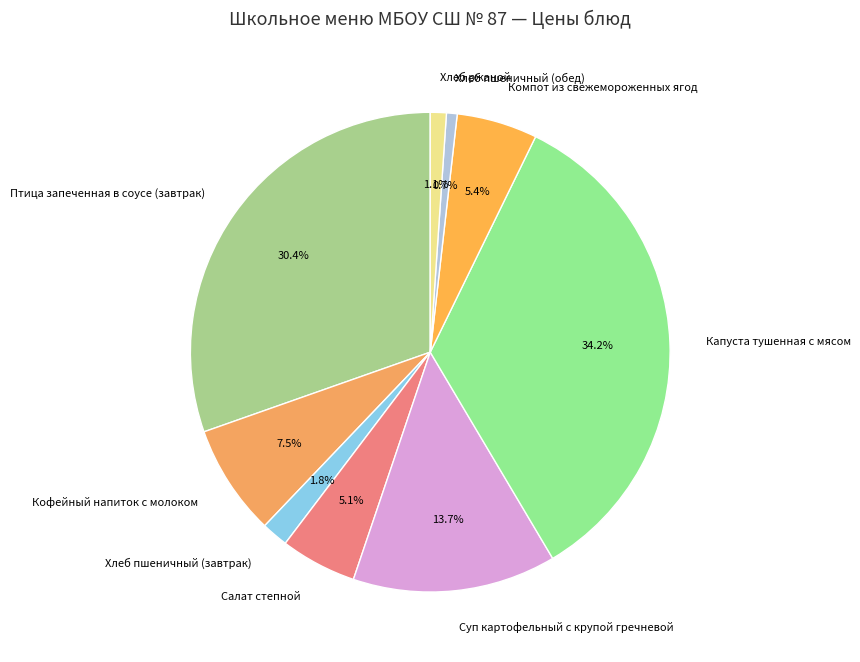

Count the number of slices in the pie.

9